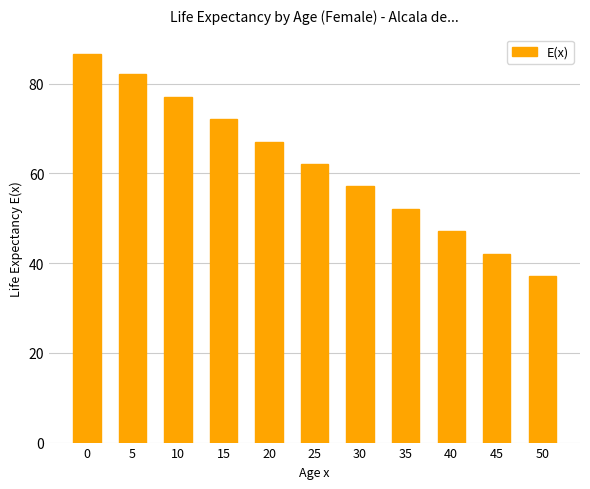

Rank the categories by value from lowest to highest.

50, 45, 40, 35, 30, 25, 20, 15, 10, 5, 0